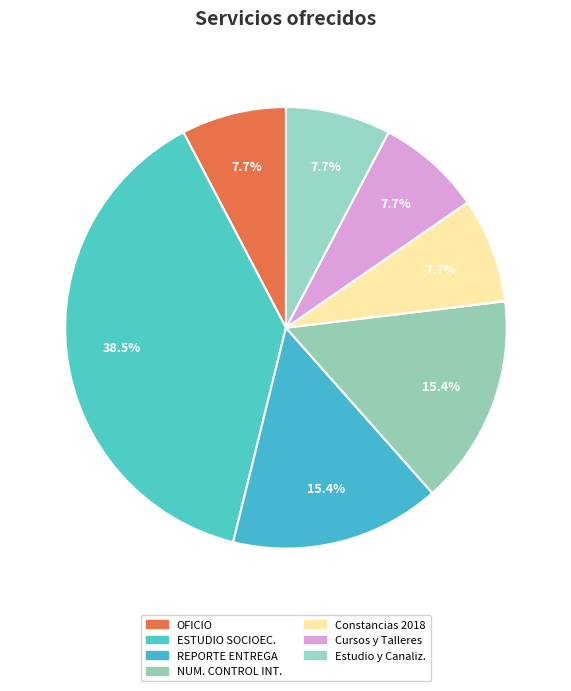

To the nearest percent, what is the average slice percentage?

14%